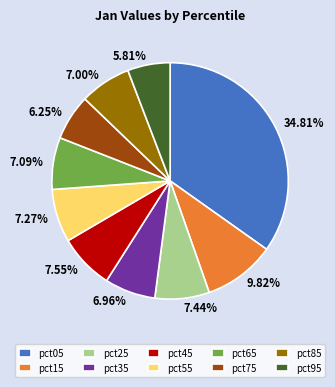

What portion of the pie excludes pct35?

93.0%